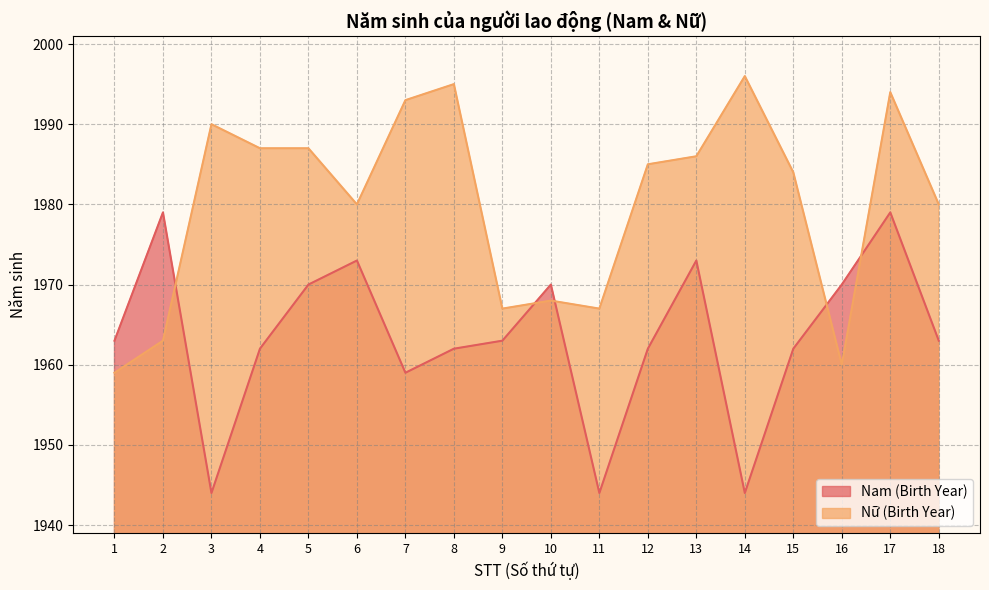

Where is the first local maximum for Nam (Birth Year)?

2